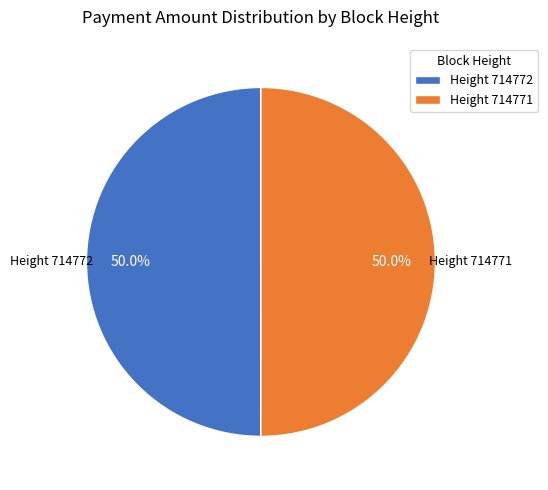

Combined, what portion of the pie is Height 714771 and Height 714772?

100.0%